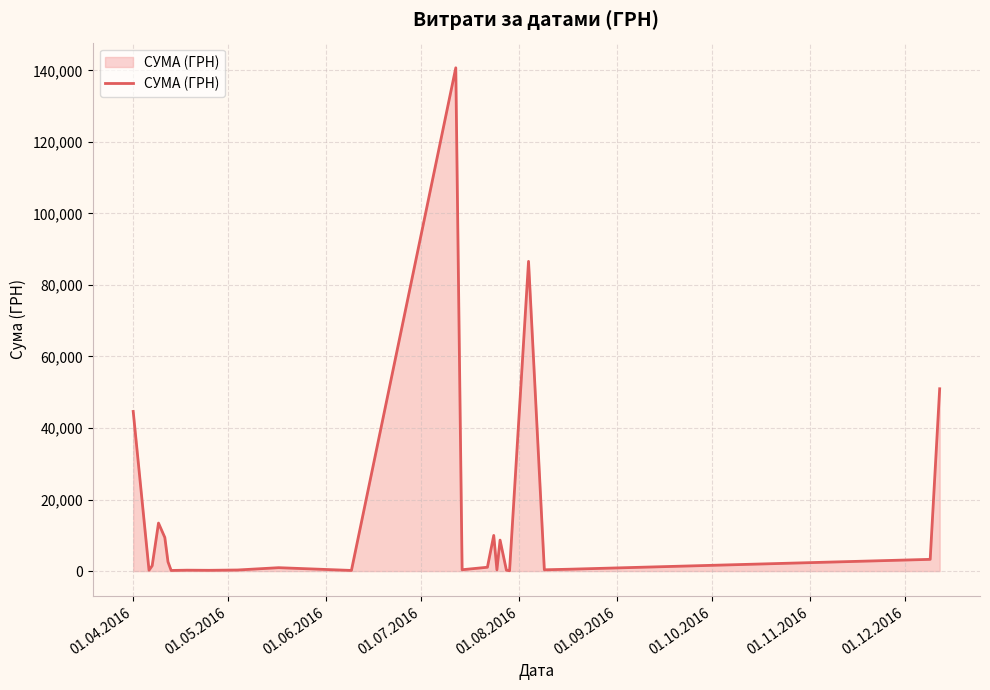

Count the number of values greater than 949.

13